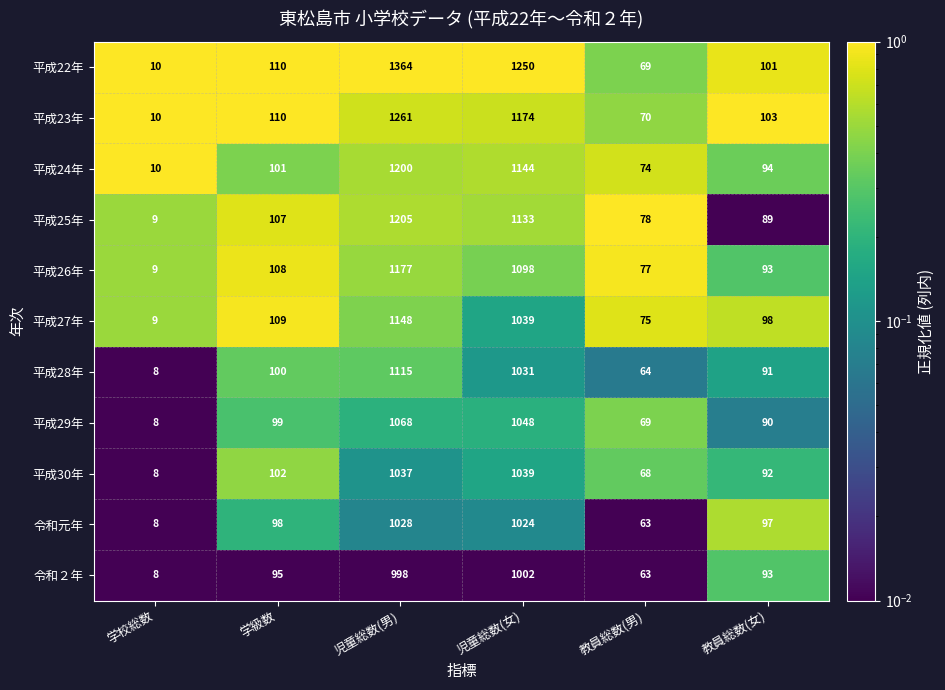

At which label is 平成22年 closest to 687?

児童総数(女)